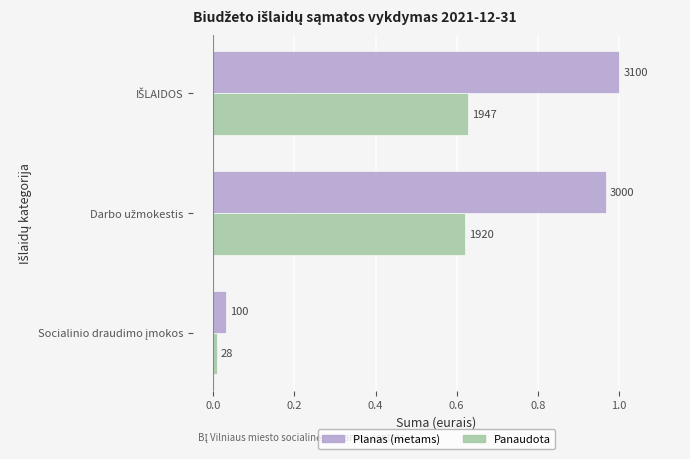

What are all the series names shown in the legend?

Planas (metams), Panaudota